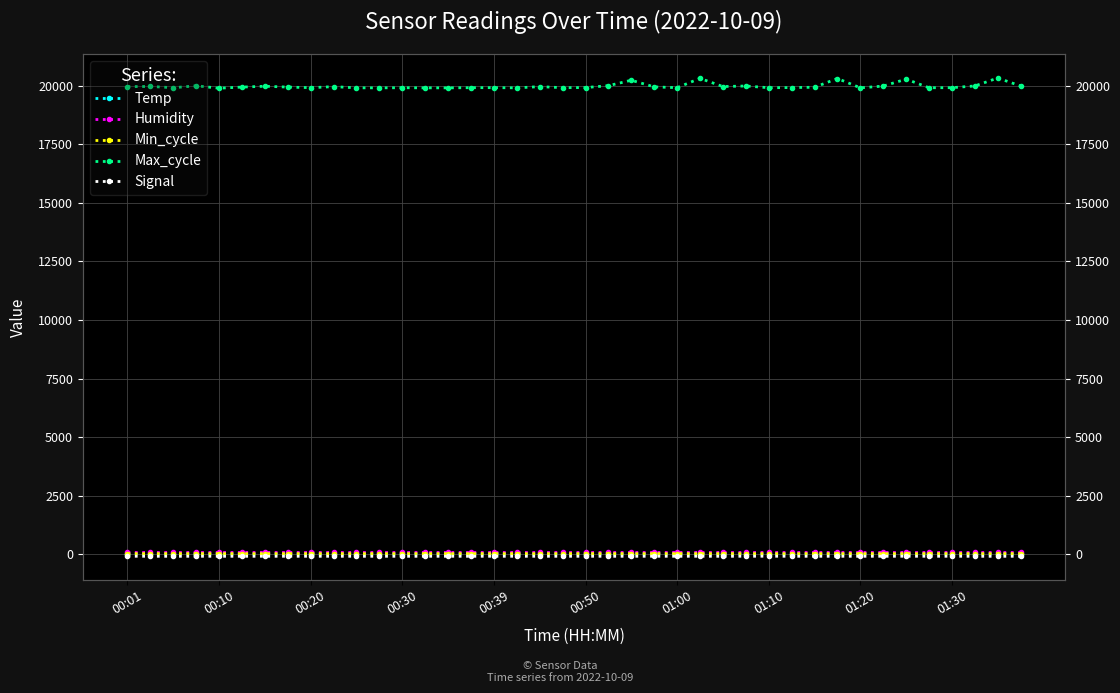

What is the difference between the maximum and minimum values in the Temp series?

0.6